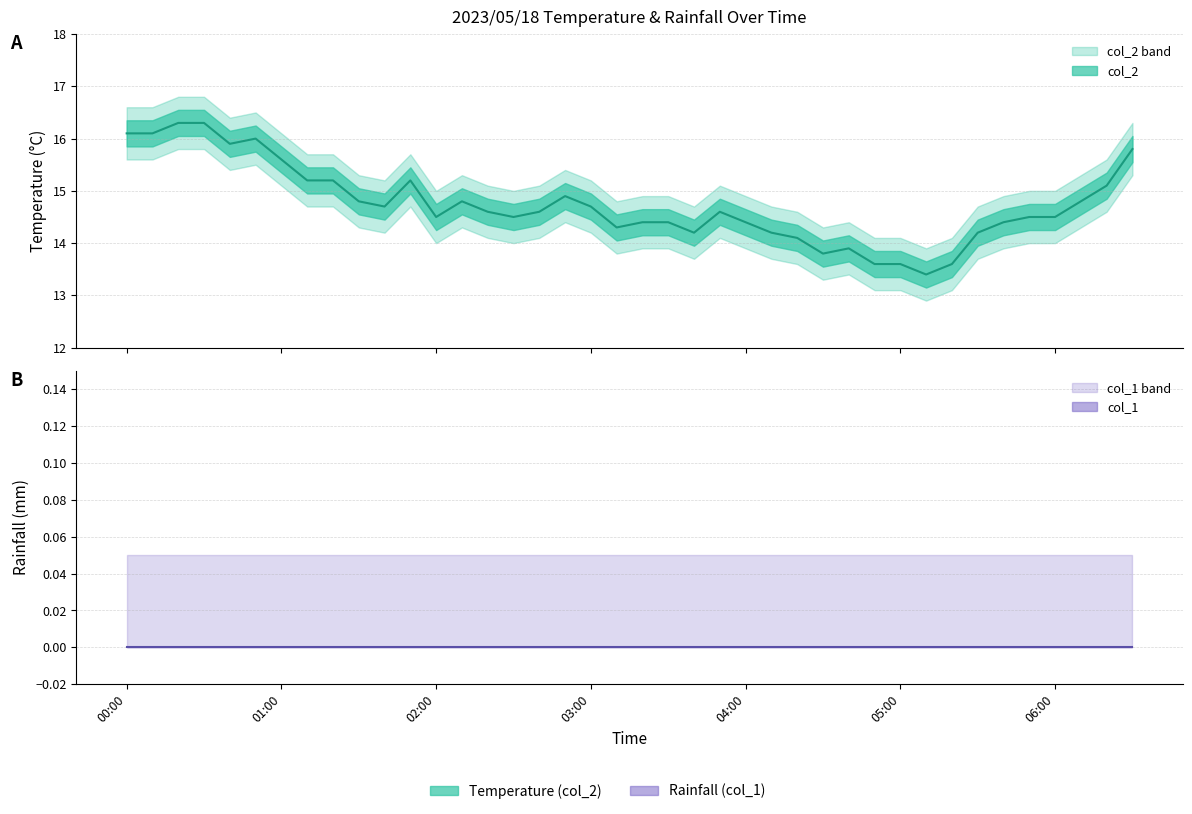

Read the value at 2023/05/18 05:20:00.

13.6